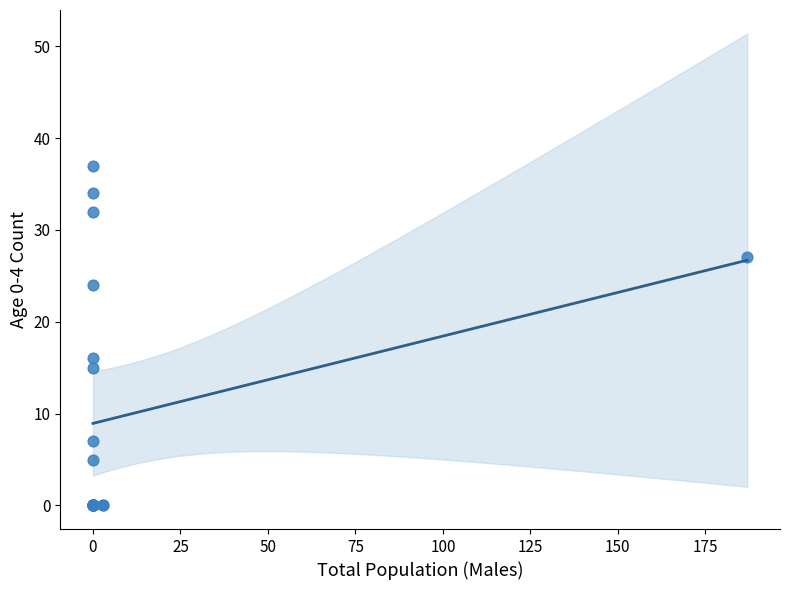

What Y value in the scatter plot is closest to 18?

16